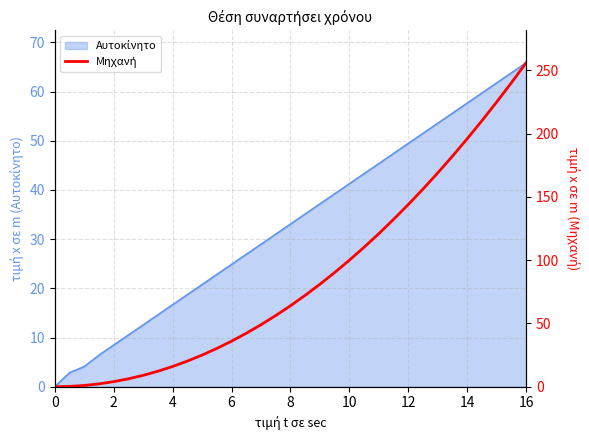

What is the label of the 9th point from the left?

4